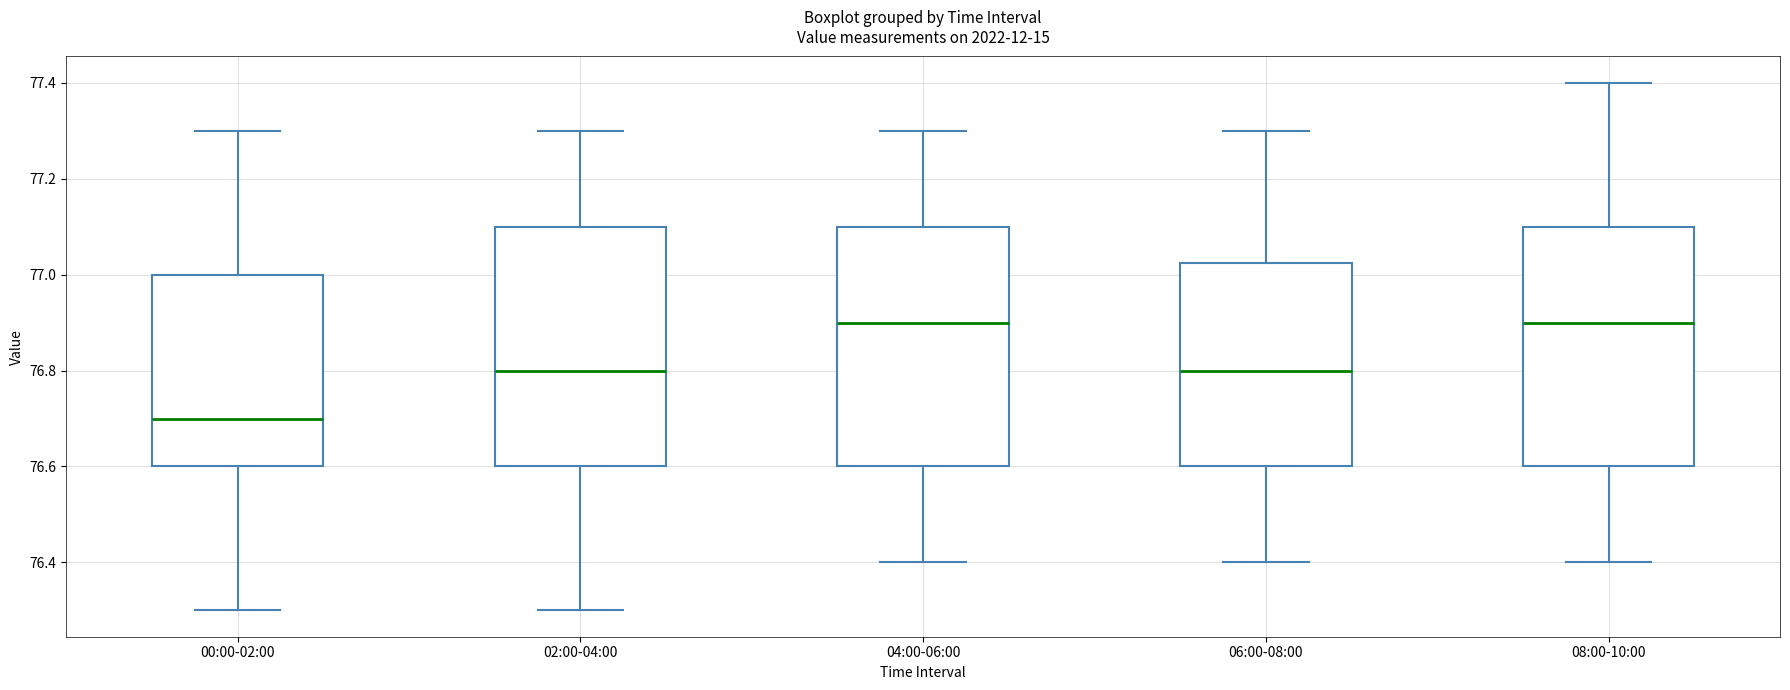

Reading left to right, transcribe this box plot: for each box, give where its median line is, the range the box spans, and where its two whiskers end, as read against the y-axis. The values are not printed on the chart, so give them approximately, as read against the axis.

00:00-02:00: median 76.70, box 76.60 to 77.00, whiskers 76.30 to 77.30
02:00-04:00: median 76.80, box 76.60 to 77.10, whiskers 76.30 to 77.30
04:00-06:00: median 76.90, box 76.60 to 77.10, whiskers 76.40 to 77.30
06:00-08:00: median 76.80, box 76.60 to 77.02, whiskers 76.40 to 77.30
08:00-10:00: median 76.90, box 76.60 to 77.10, whiskers 76.40 to 77.40